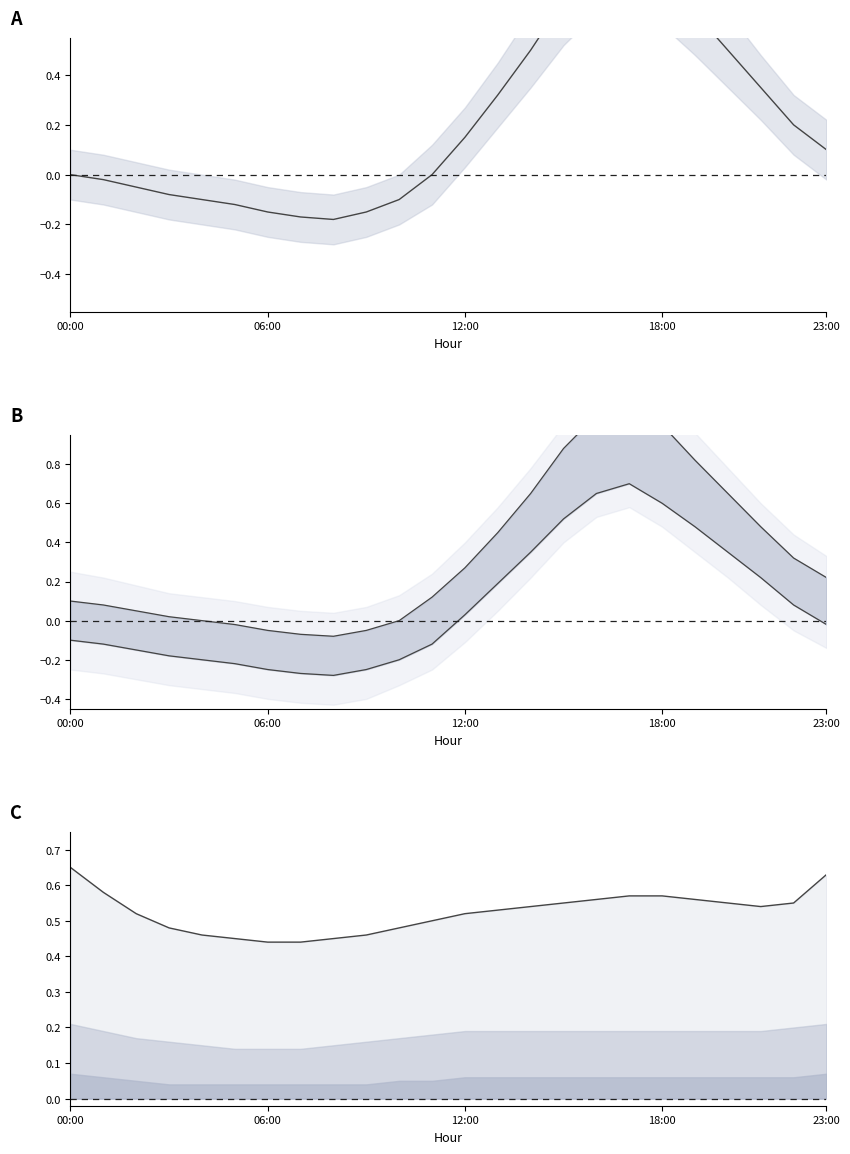

Where is the first local minimum for mean deviation?

8